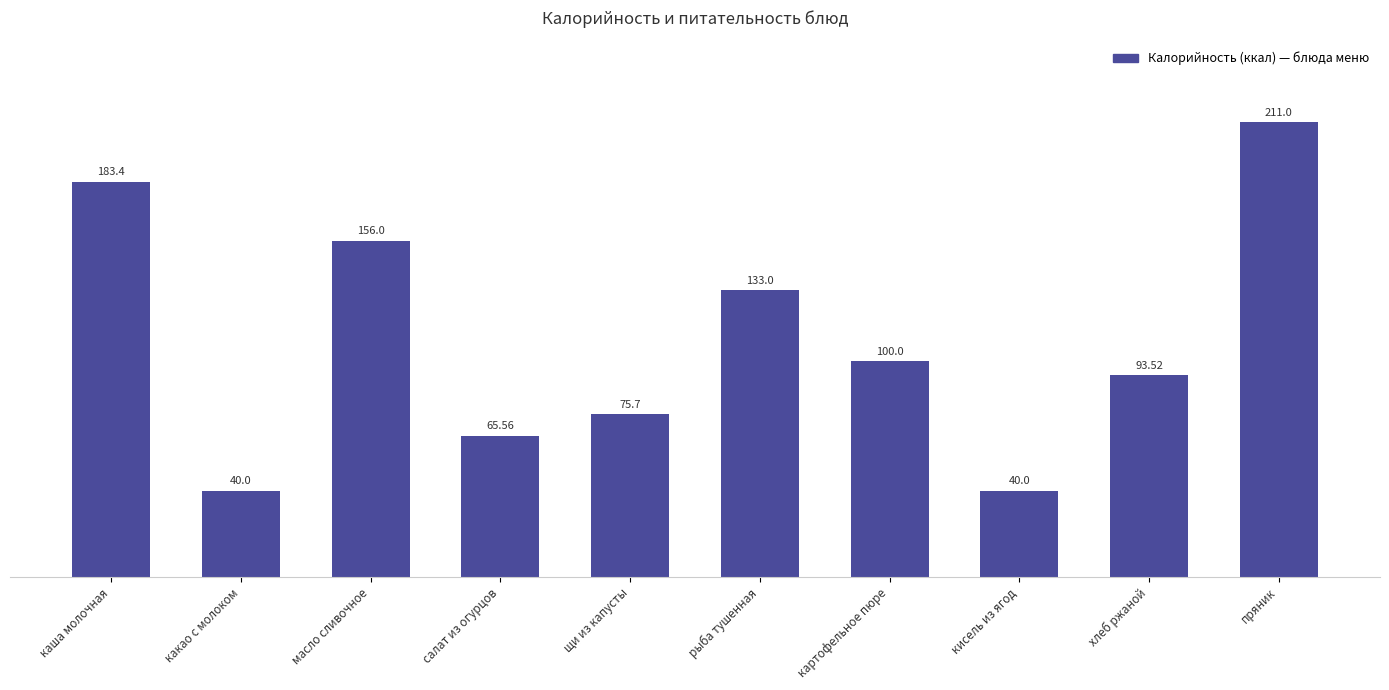

What is the sum of the values at кисель из ягод and масло сливочное?

196.0